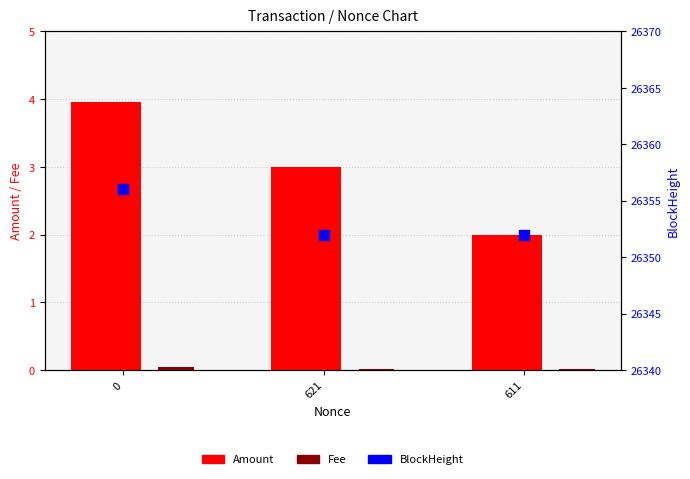

Is the value of BlockHeight at 611 greater than the value of Fee at 621?

Yes